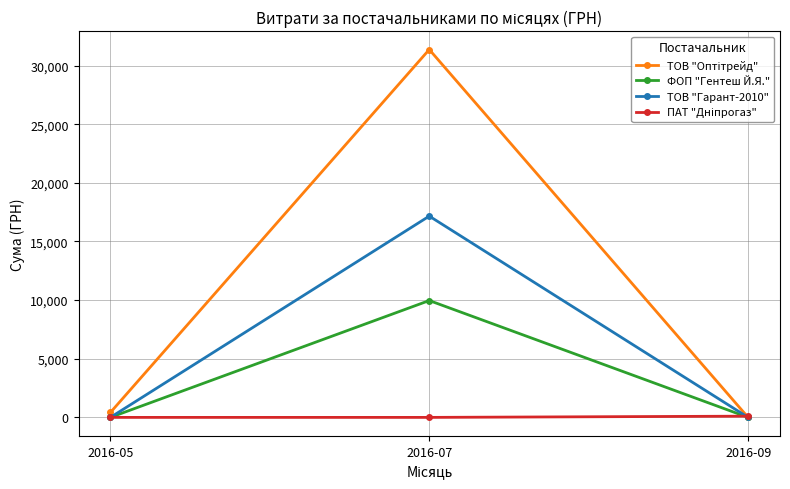

What is the maximum value shown in the chart?

31363.0